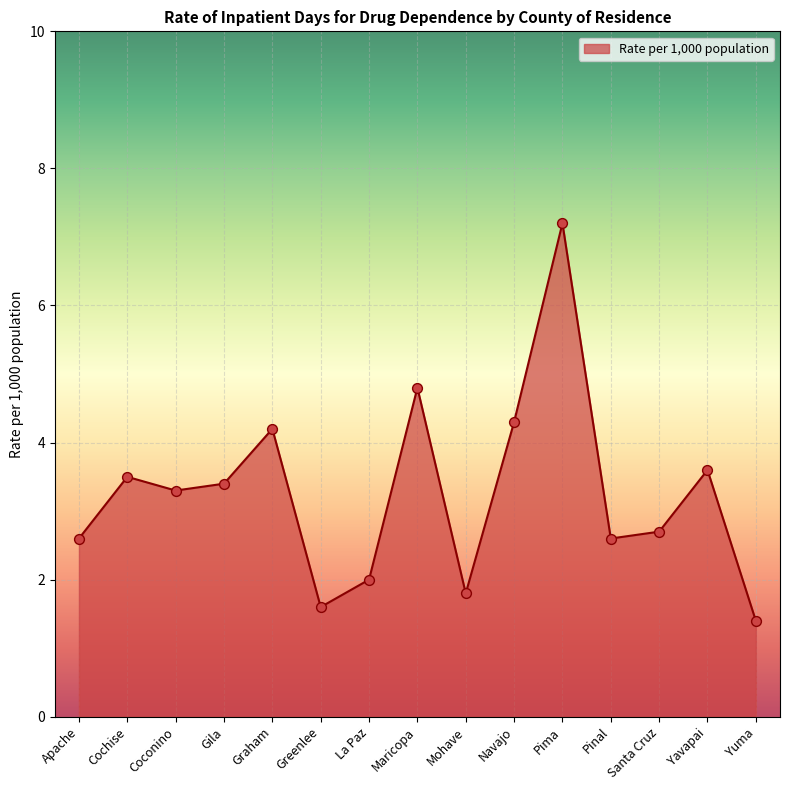

What is the change in value from Coconino to Pima?

+3.9